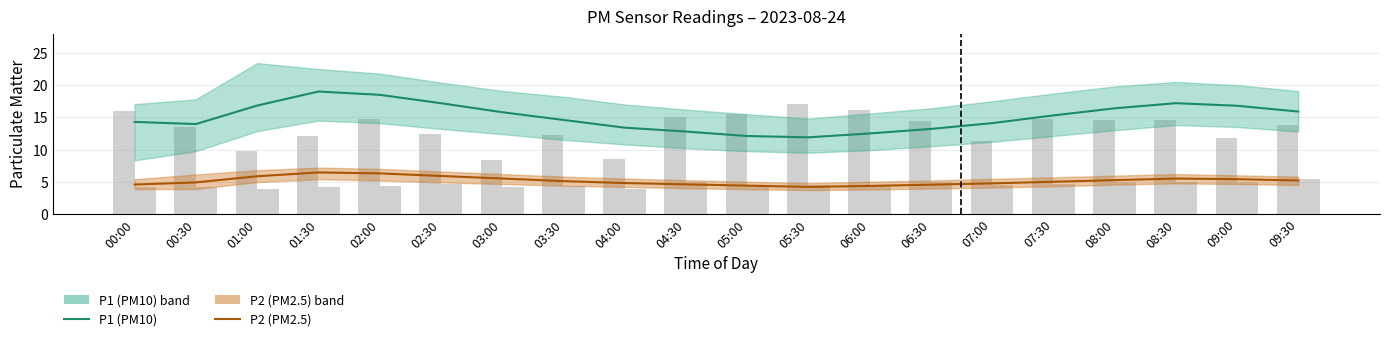

Reading right to left, list all the values displayed in this chart.

P1 (PM10): 15.9	16.8	17.2	16.4	15.3	14.1	13.2	12.5	11.9	12.1	12.8	13.4	14.6	15.8	17.2	18.5	19.0	16.8	14.0	14.3
P2 (PM2.5): 5.2	5.4	5.5	5.2	5.0	4.8	4.5	4.3	4.2	4.4	4.6	4.8	5.1	5.5	5.9	6.3	6.5	5.8	4.9	4.6